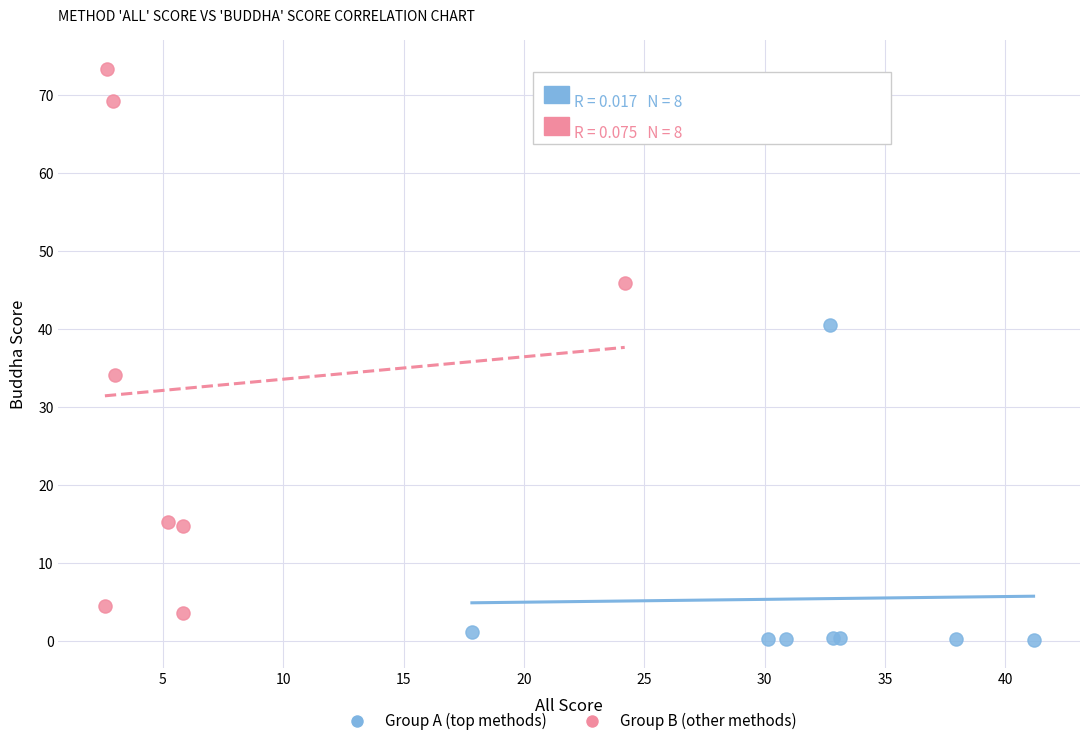

Which series has the widest spread of Y values?

Group B (other methods)